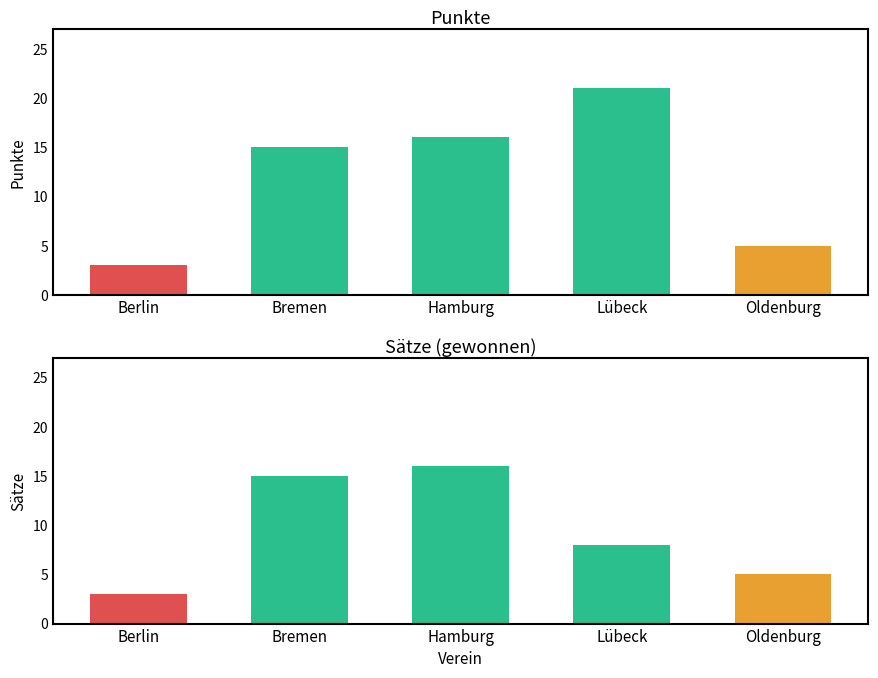

Is the value of Punkte at Oldenburg greater than the value of Sätze at Berlin?

Yes